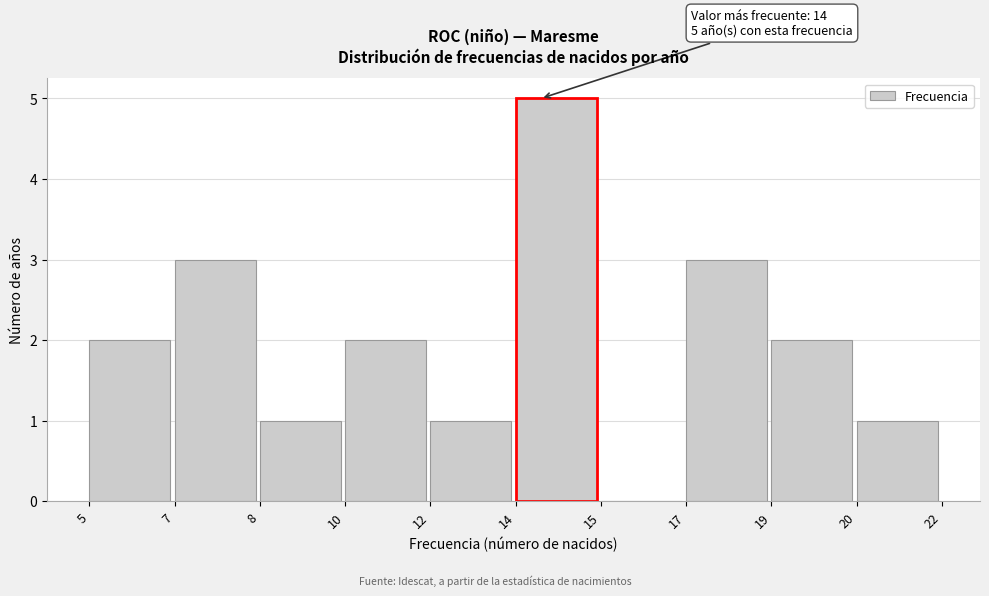

Reading right to left, transcribe all the data shown in this chart.

20=1	19=2	17=3	15=0	14=5	12=1	10=2	8=1	7=3	5=2